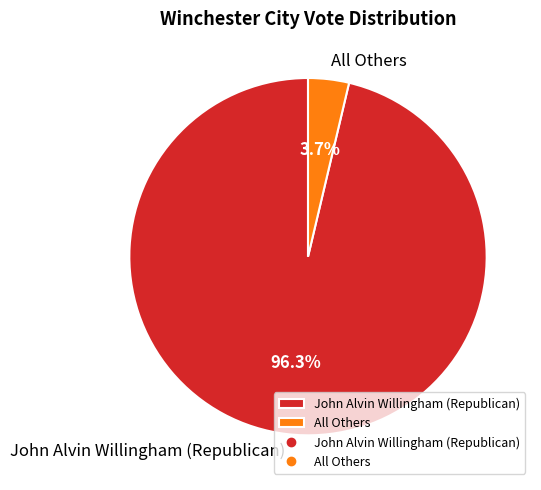

Which has a higher value, John Alvin Willingham (Republican) or All Others?

John Alvin Willingham (Republican)